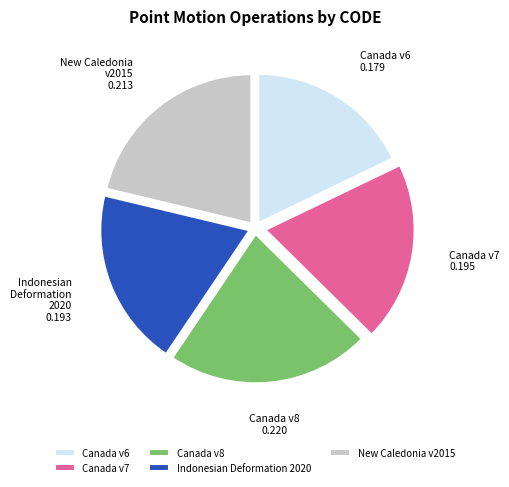

How many segments does this pie chart have?

5